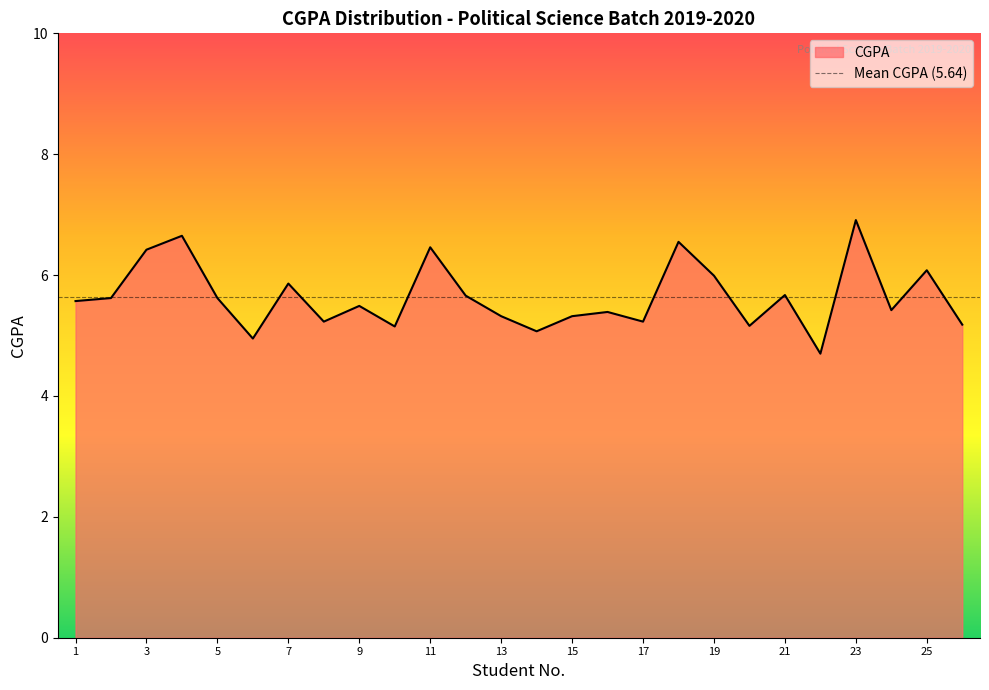

How many lines are shown in the chart?

1